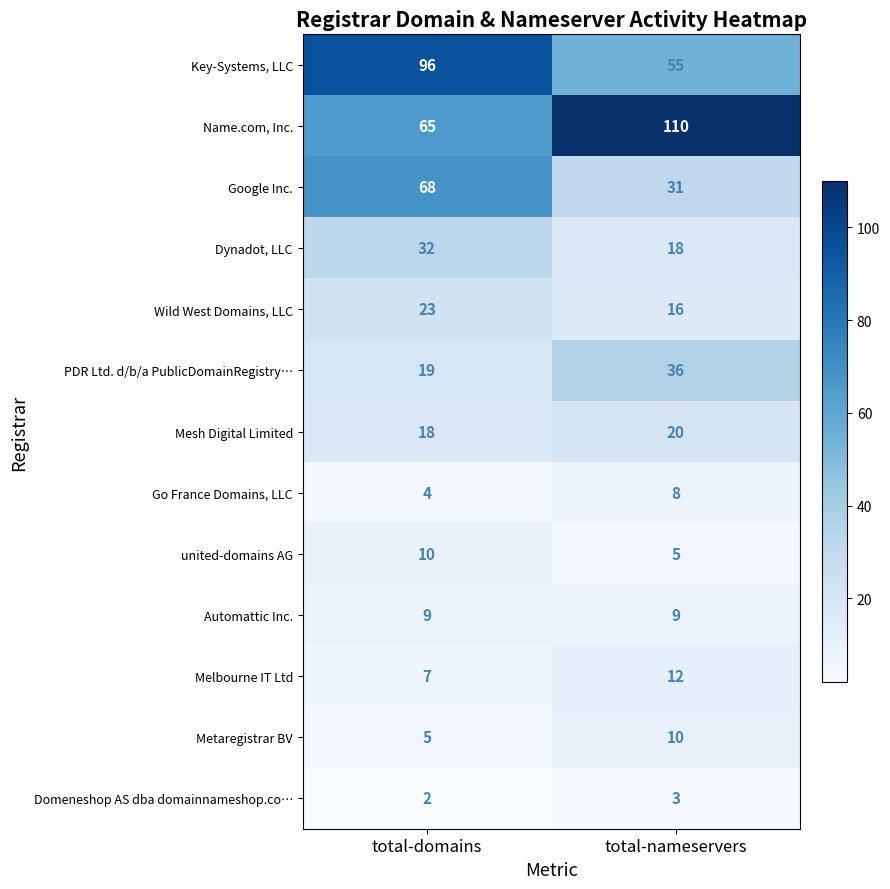

What is the difference between the maximum and minimum values in the Google Inc. series?

37